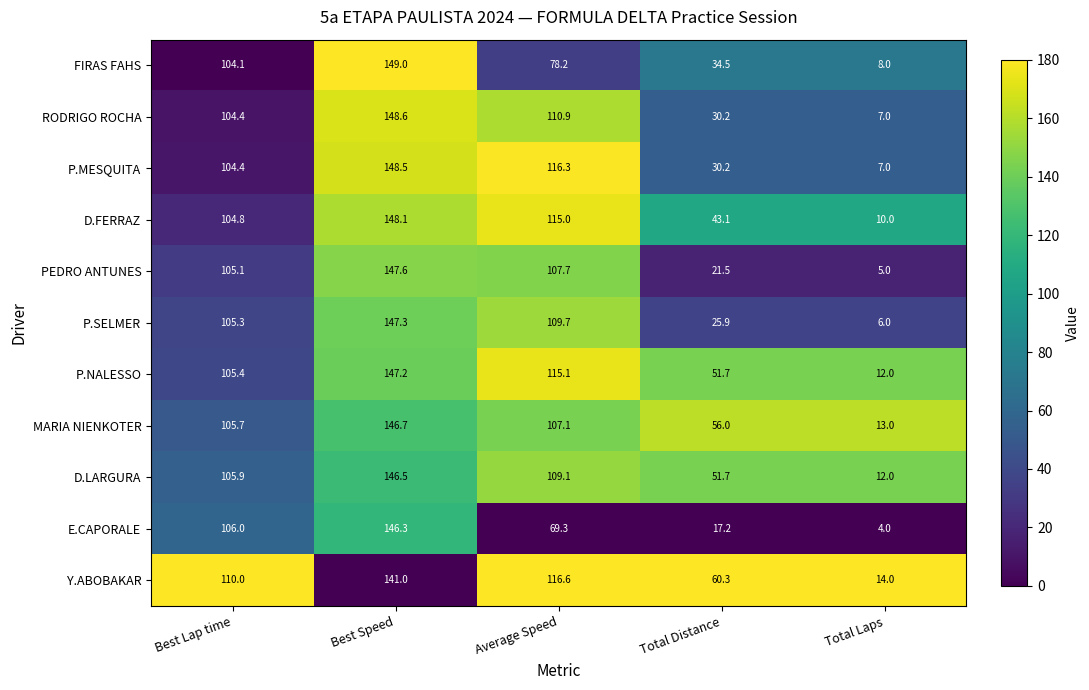

How many values in the D.LARGURA series exceed 105?

3